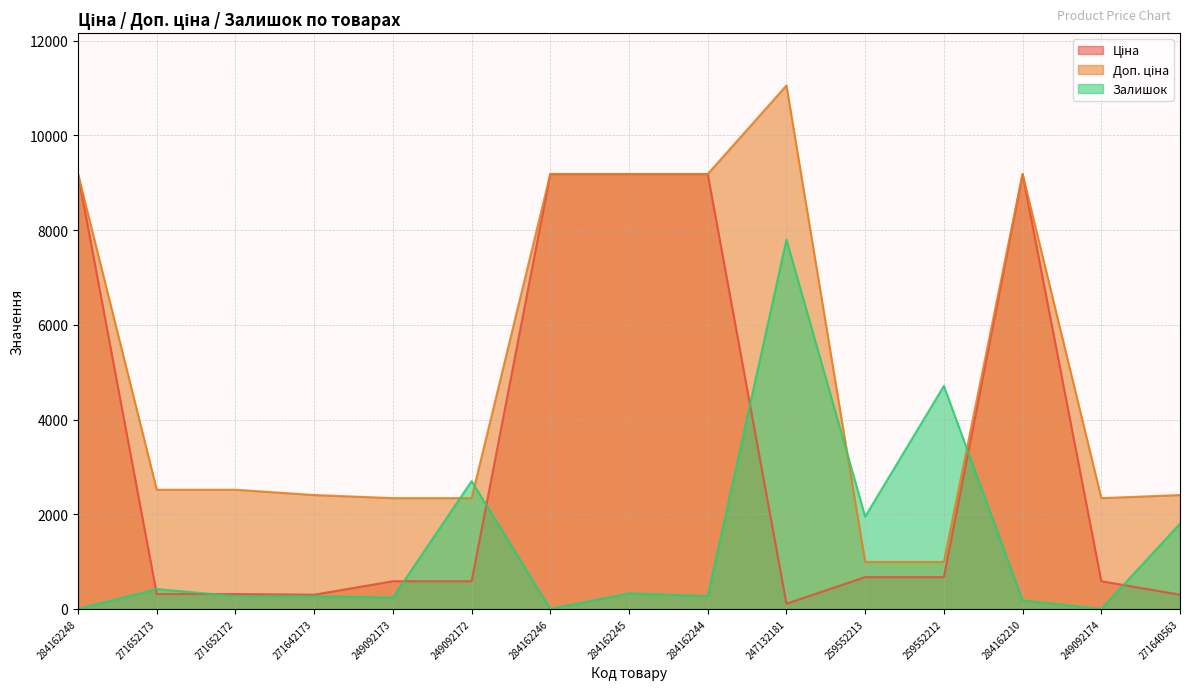

Which series has the widest spread of values?

Доп. ціна